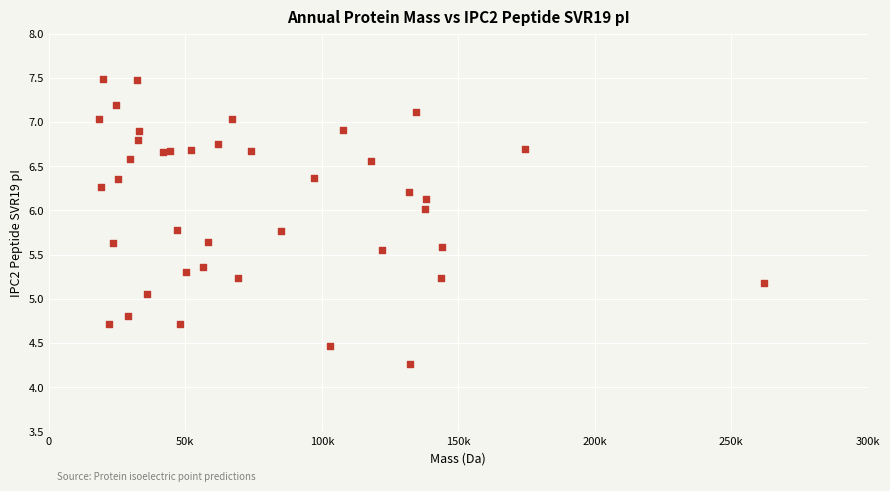

What Y value in the scatter plot is closest to 5?

5.1